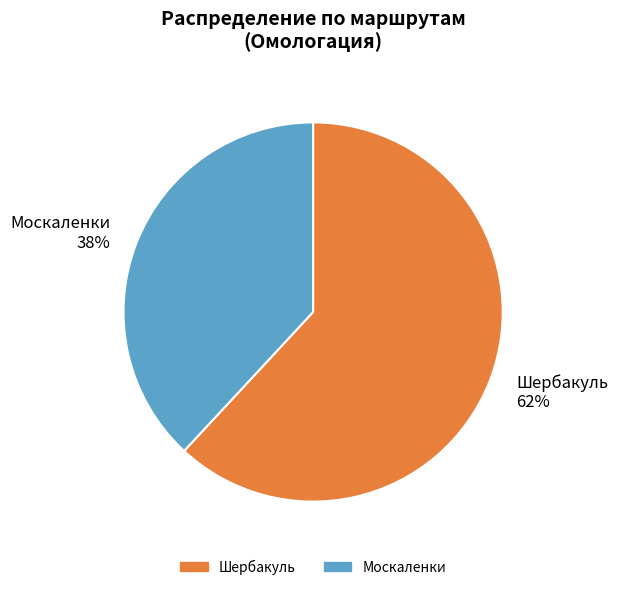

Is there any slice that represents more than half of the pie?

Yes